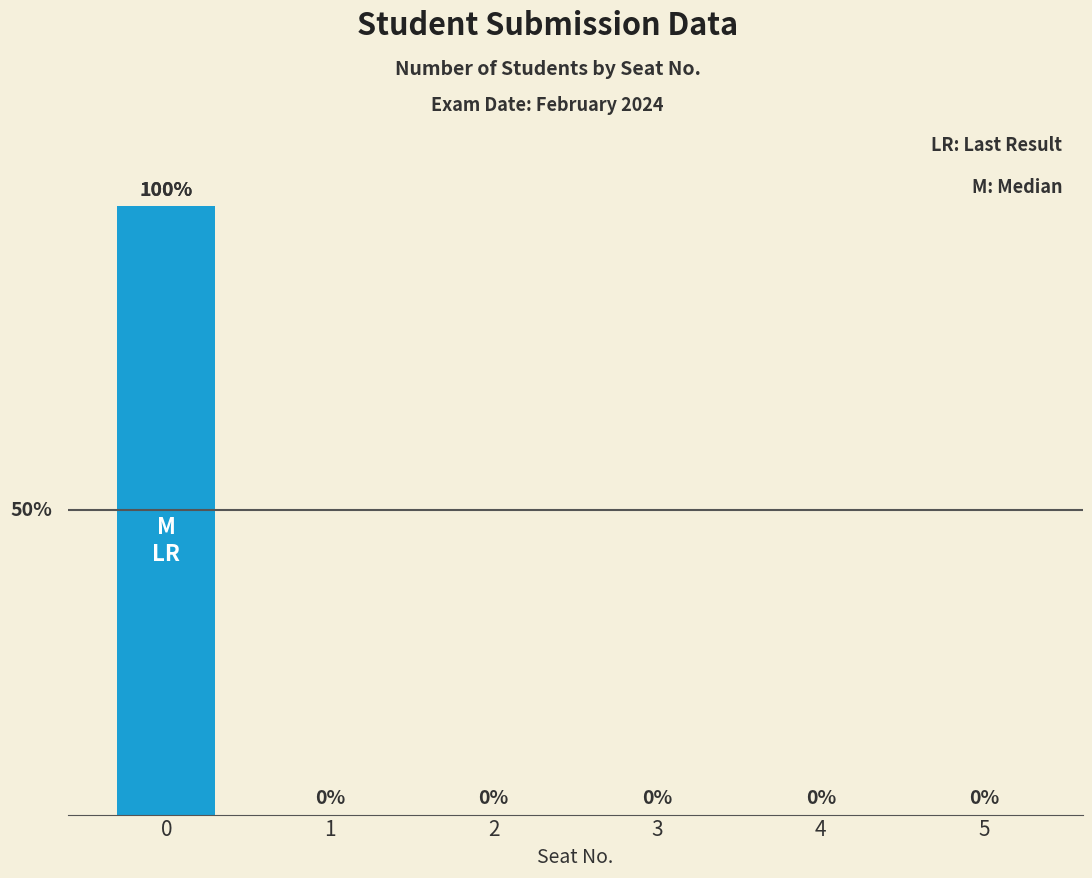

What is the greatest value displayed?

29